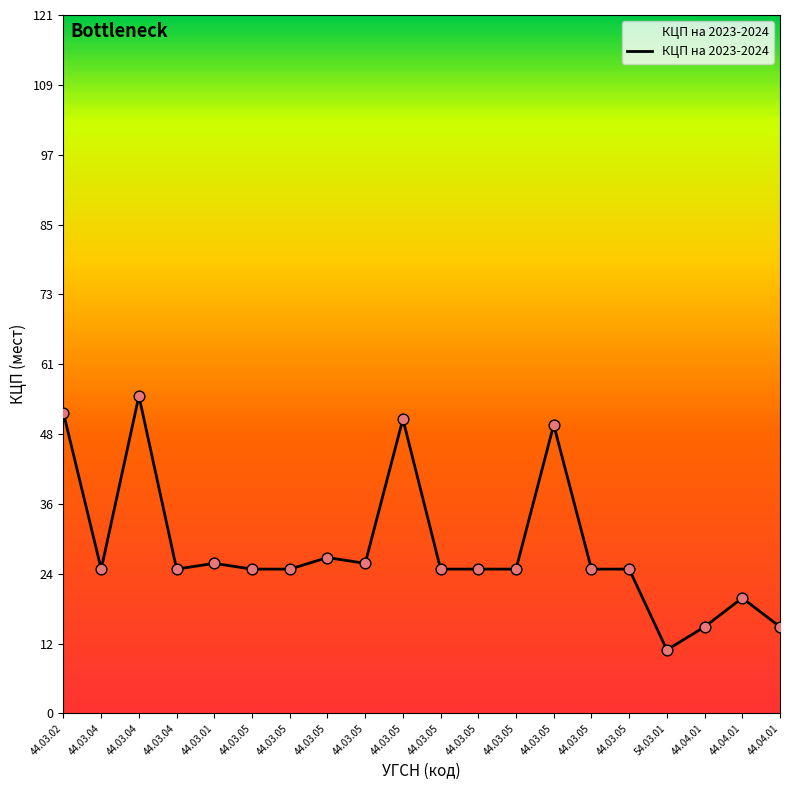

Between 44.03.04 and 44.03.05, which is larger?

44.03.04